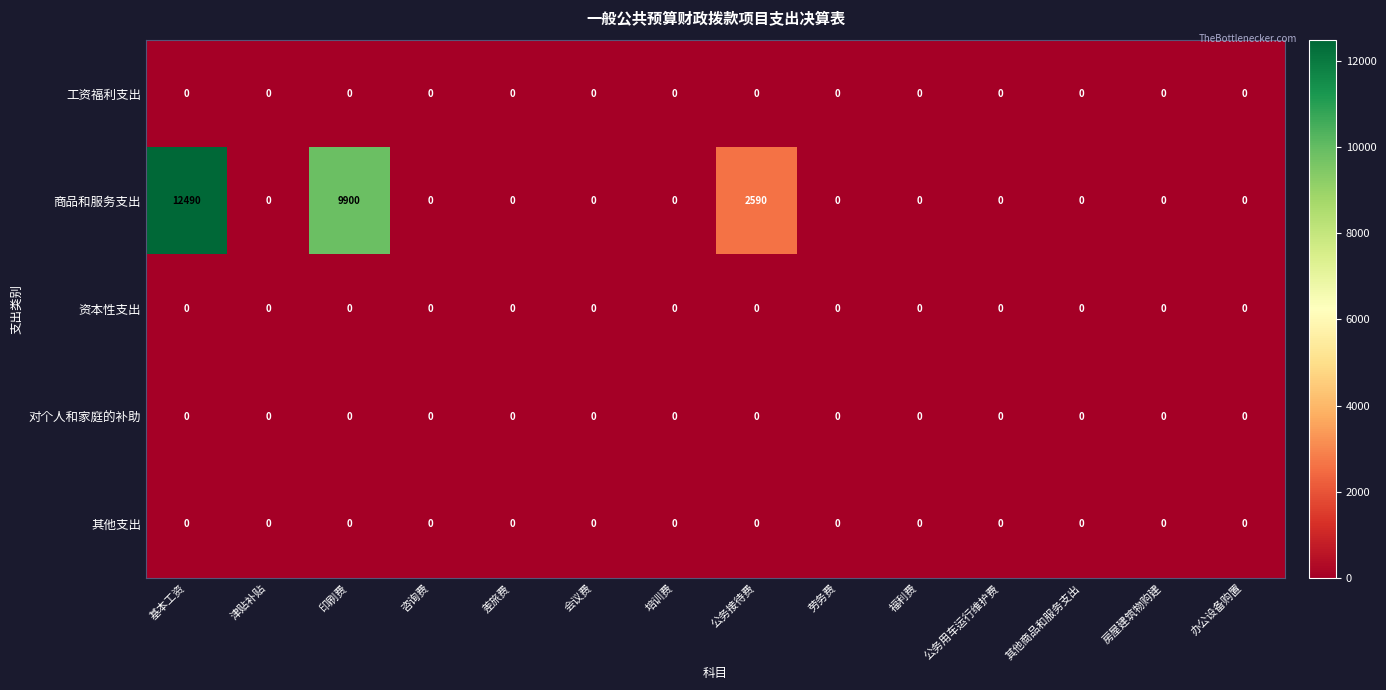

At which category is the sum across all series the highest?

基本工资